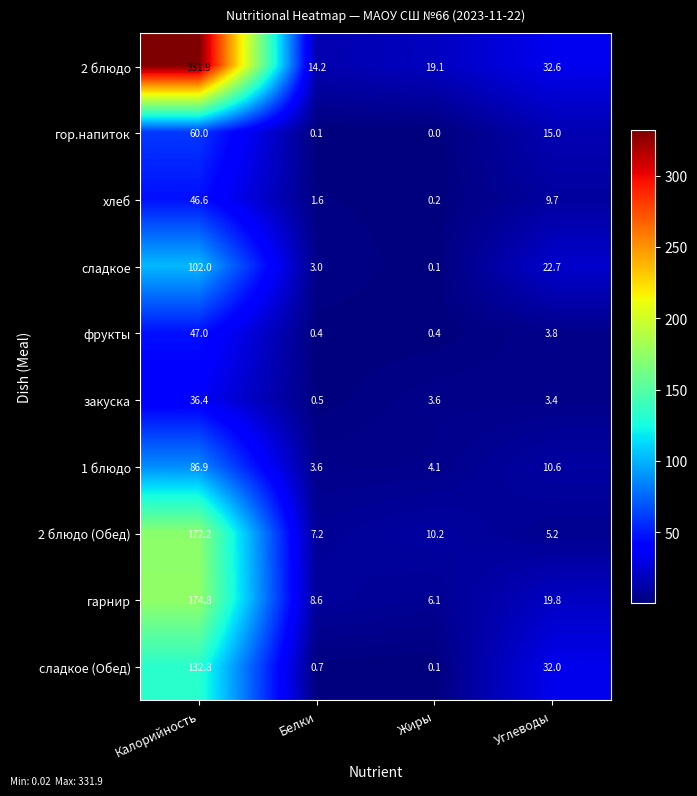

At which label does хлеб first exceed 9?

Калорийность